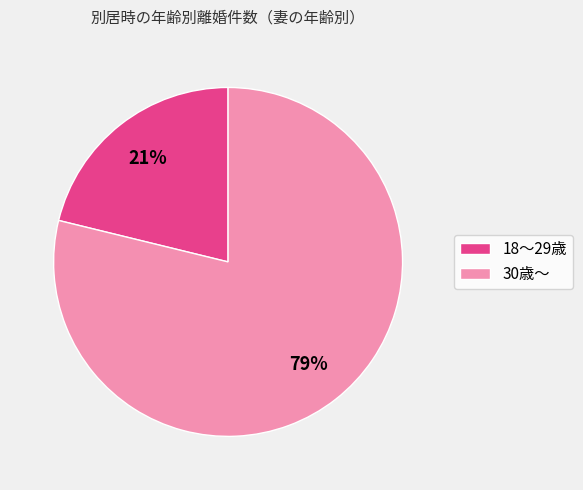

Which category has the biggest portion of the pie?

30歳～